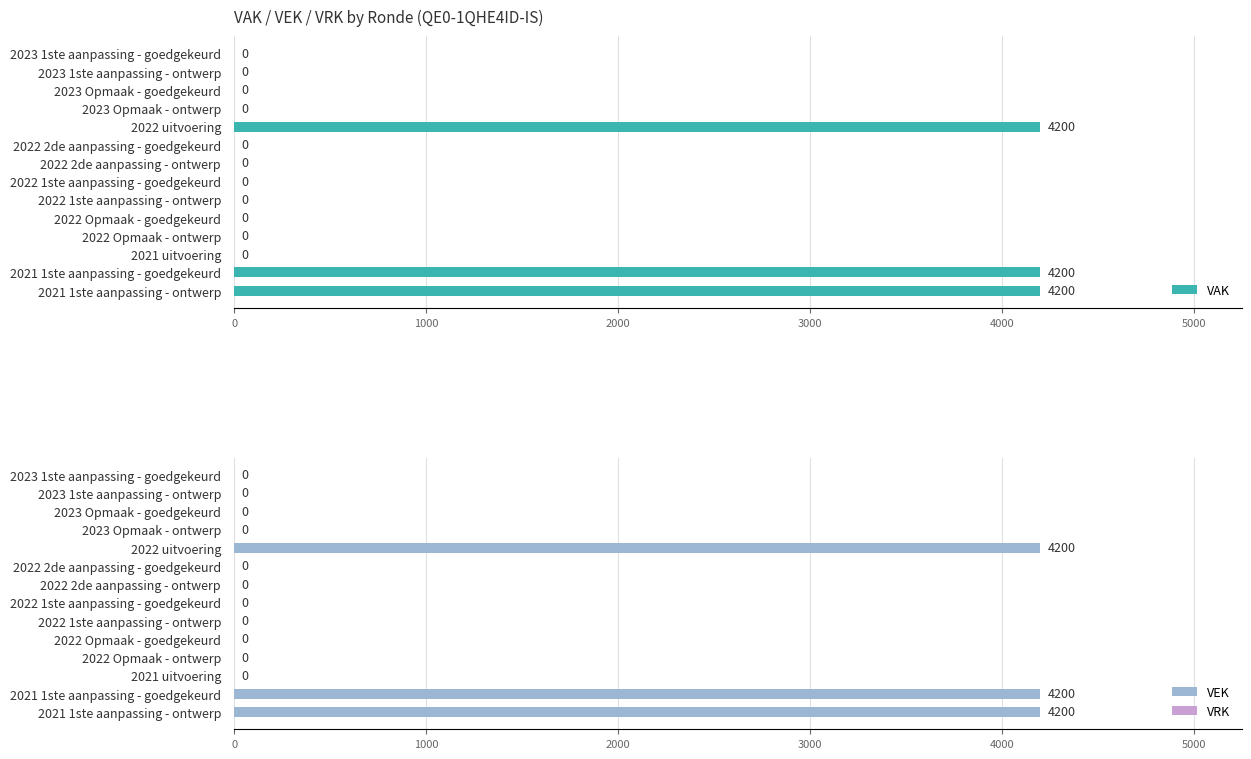

True or false: VEK has a value of 0 at 2023 1ste aanpassing - ontwerp.

True